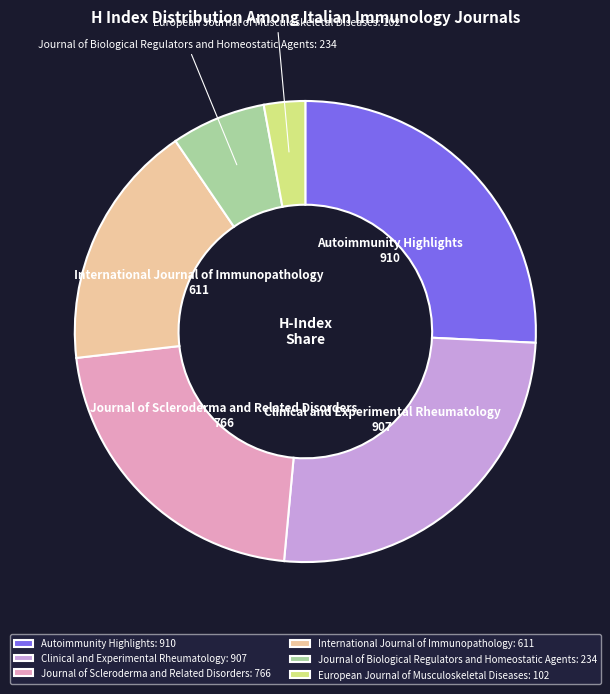

True or false: Autoimmunity Highlights: 910 accounts for 26% of the total.

True